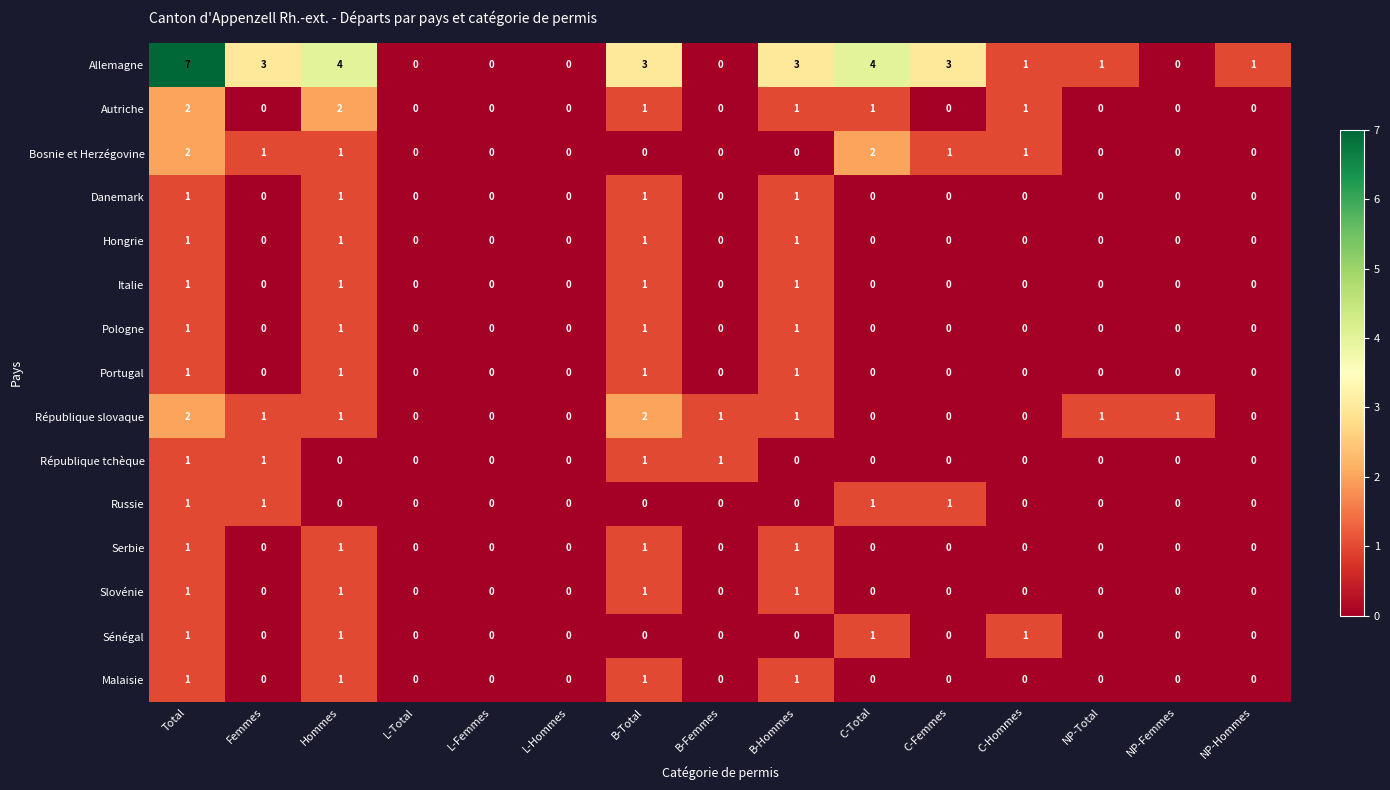

What is the maximum value shown in the chart?

7